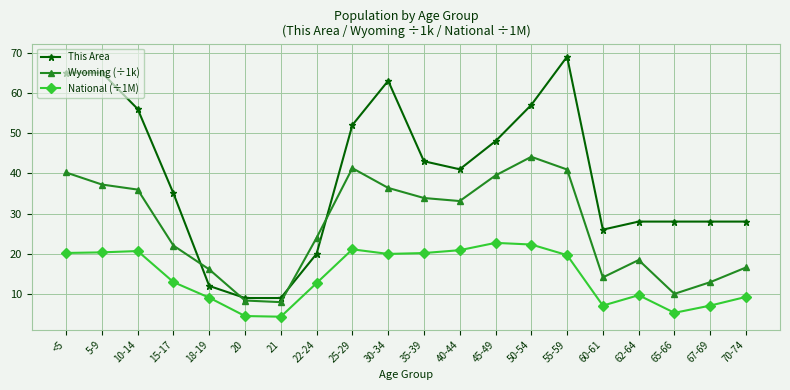

Between 30-34 and 45-49, which series saw the biggest shift?

This Area